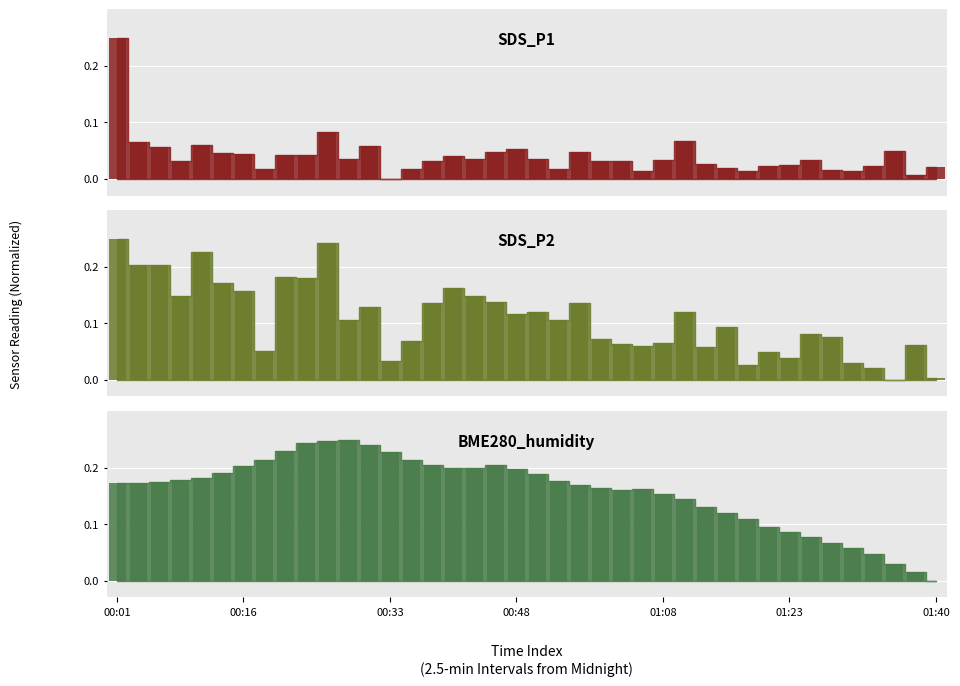

Reading left to right, list all the values displayed in this chart.

SDS_P1: 0.2	0.1	0.1	0.0	0.1	0.0	0.0	0.0	0.0	0.0	0.1	0.0	0.1	0.0	0.0	0.0	0.0	0.0	0.0	0.1	0.0	0.0	0.0	0.0	0.0	0.0	0.0	0.1	0.0	0.0	0.0	0.0	0.0	0.0	0.0	0.0	0.0	0.0	0.0	0.0
SDS_P2: 0.2	0.2	0.2	0.1	0.2	0.2	0.2	0.1	0.2	0.2	0.2	0.1	0.1	0.0	0.1	0.1	0.2	0.1	0.1	0.1	0.1	0.1	0.1	0.1	0.1	0.1	0.1	0.1	0.1	0.1	0.0	0.0	0.0	0.1	0.1	0.0	0.0	0.0	0.1	0.0
BME280_humidity: 0.2	0.2	0.2	0.2	0.2	0.2	0.2	0.2	0.2	0.2	0.2	0.2	0.2	0.2	0.2	0.2	0.2	0.2	0.2	0.2	0.2	0.2	0.2	0.2	0.2	0.2	0.2	0.1	0.1	0.1	0.1	0.1	0.1	0.1	0.1	0.1	0.0	0.0	0.0	0.0